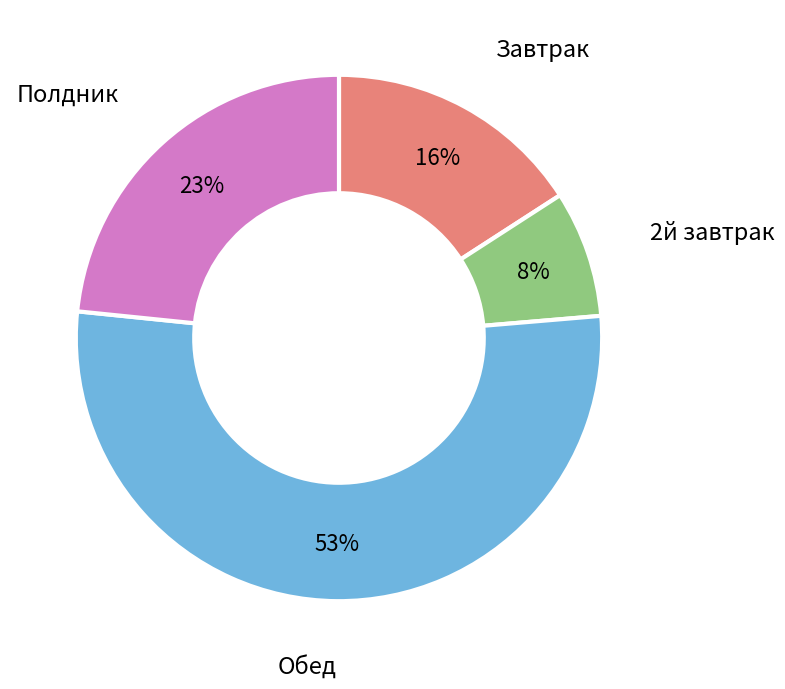

Between Обед and Завтрак, which is larger?

Обед